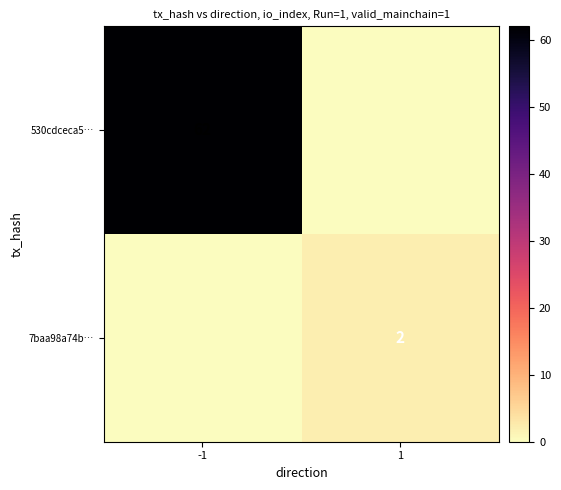

The value of 530cdceca5… at -1 is 39. True or false?

False